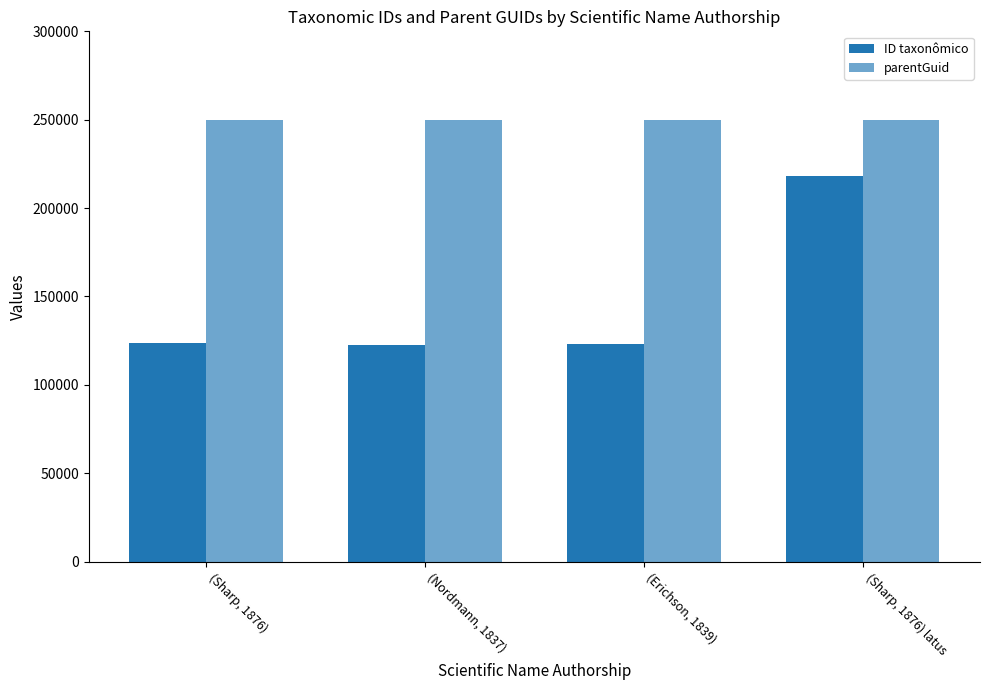

What is the spread (max minus min) of values at (Sharp, 1876) latus?

31508